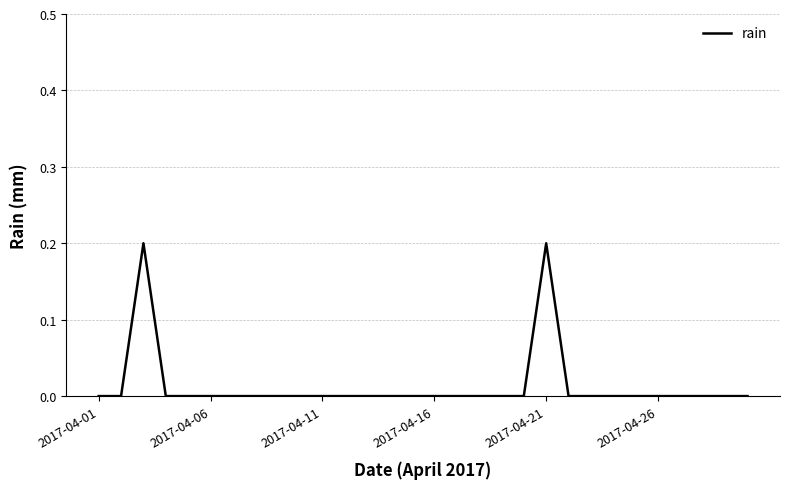

What is the difference between the second highest and minimum values?

0.2